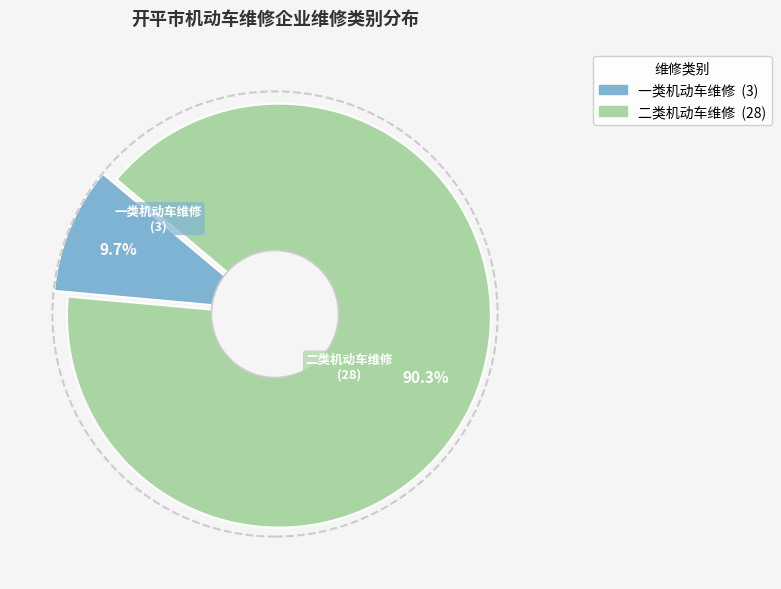

Which slice represents more than half of the pie?

二类机动车维修